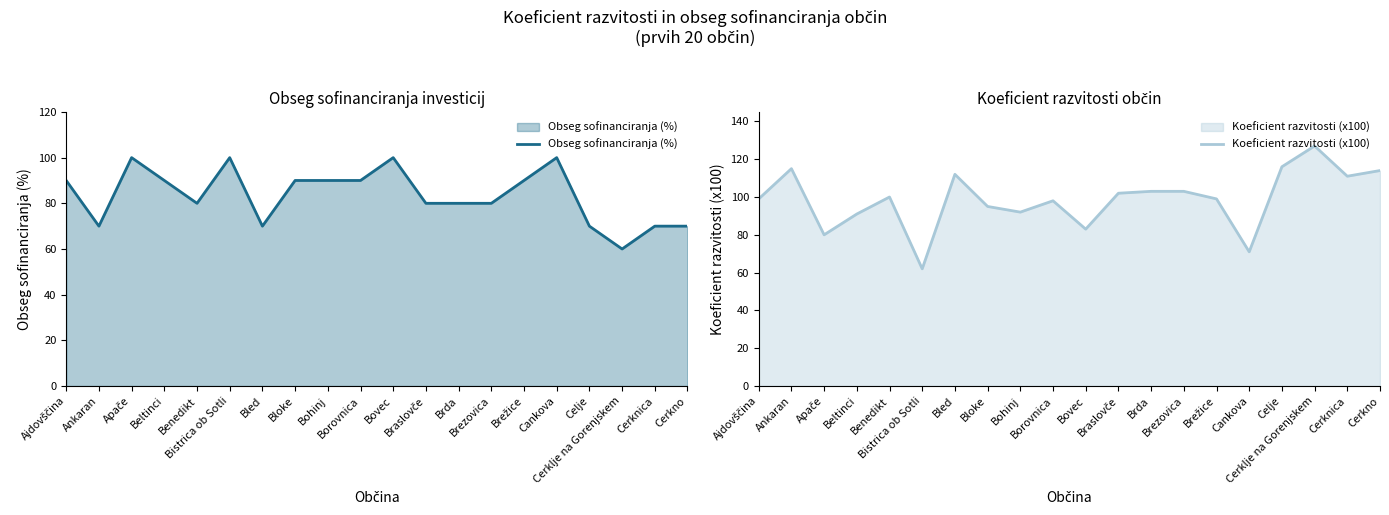

Which category has the lowest value in the Obseg sofinanciranja (%) series?

Cerklje na Gorenjskem